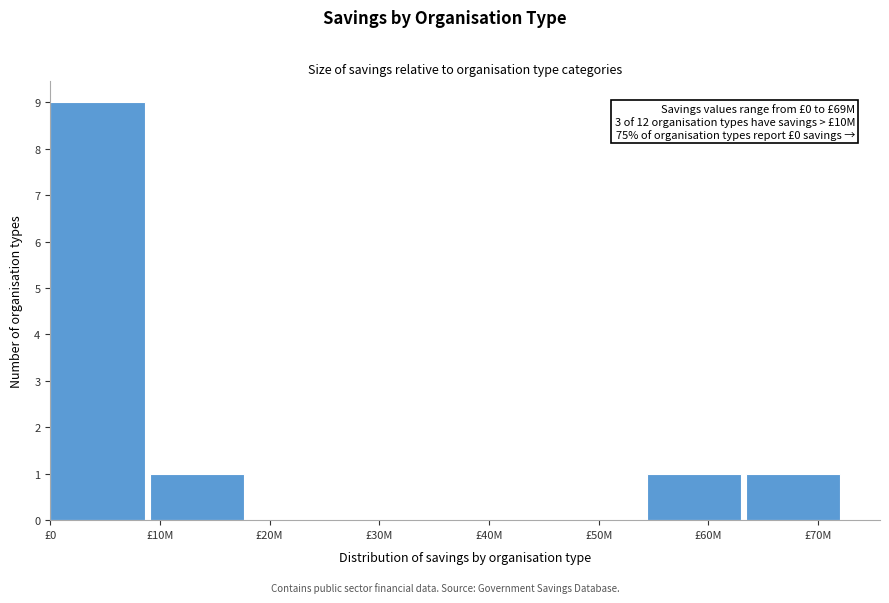

Reading left to right, what are all the values shown in this chart?

£0=9	£10M=1	£20M=0	£30M=0	£40M=0	£50M=0	£60M=1	£70M=1